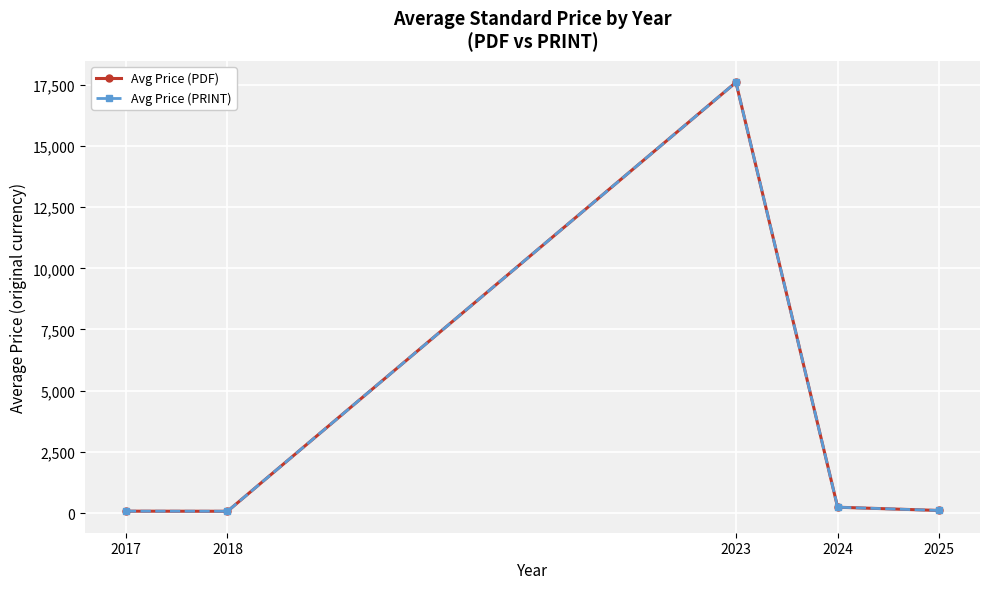

True or false: Avg Price (PRINT) and Avg Price (PDF) intersect in this chart.

False